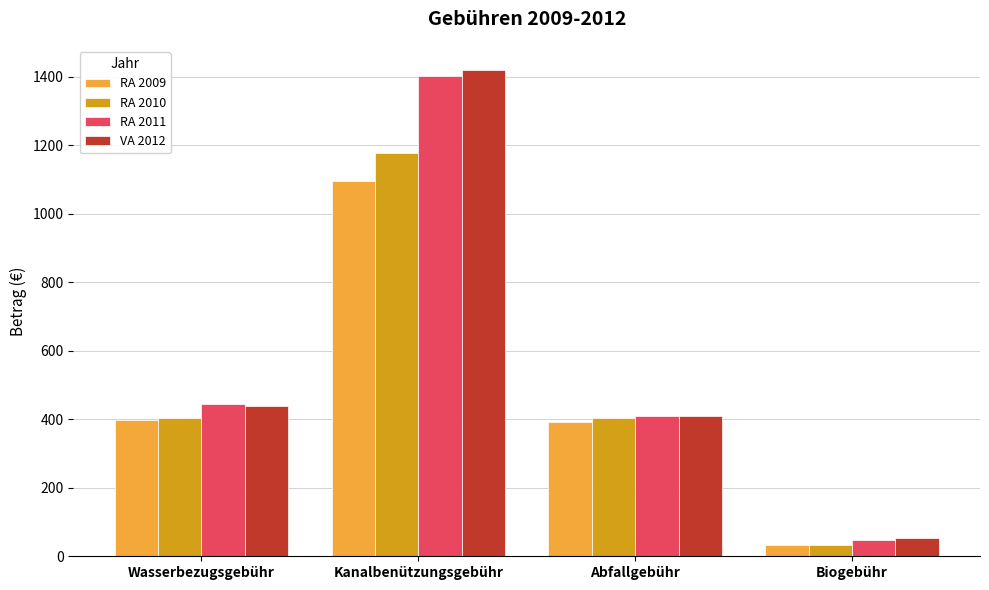

Where is VA 2012 nearest to the value 736?

Wasserbezugsgebühr